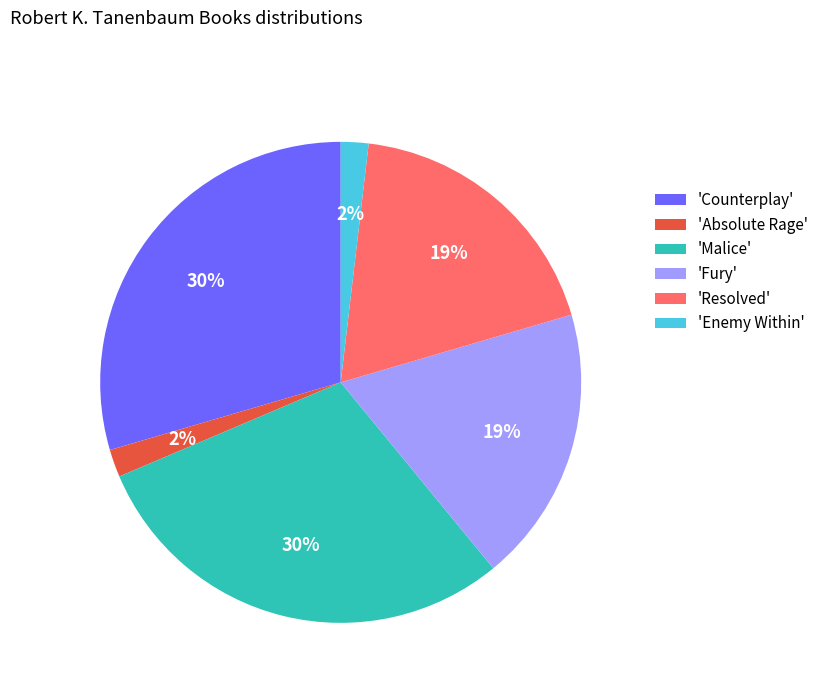

To the nearest percent, what is the average slice percentage?

17%